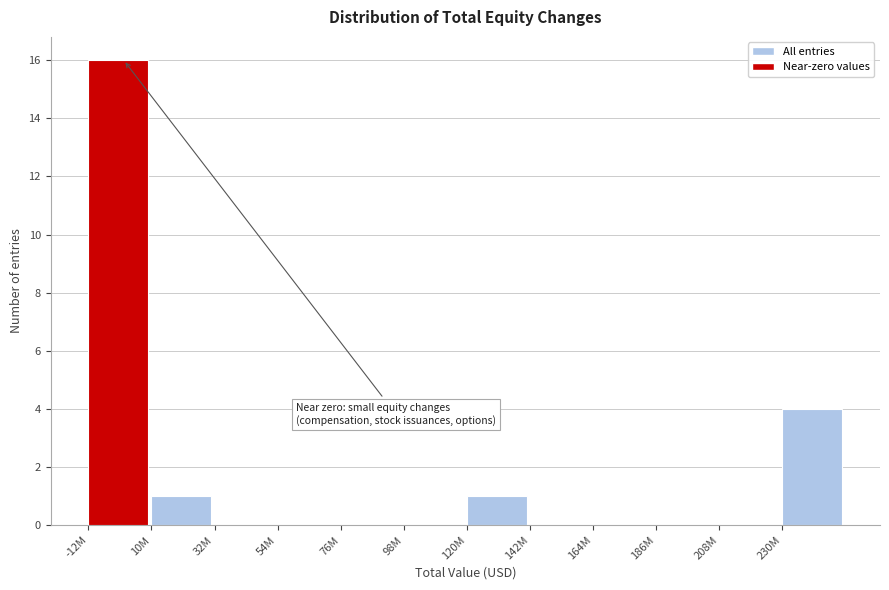

Reading left to right, extract all data points from this chart.

-12M=16	10M=1	32M=0	54M=0	76M=0	98M=0	120M=1	142M=0	164M=0	186M=0	208M=0	230M=4